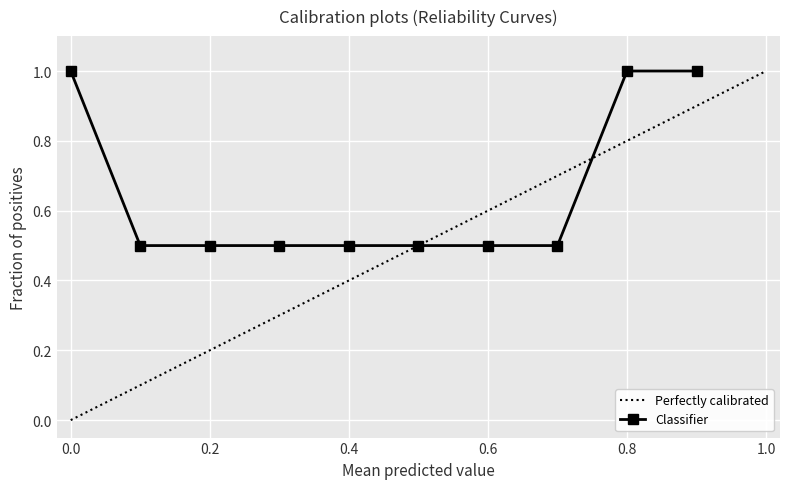

What is the maximum value shown in the chart?

1.0